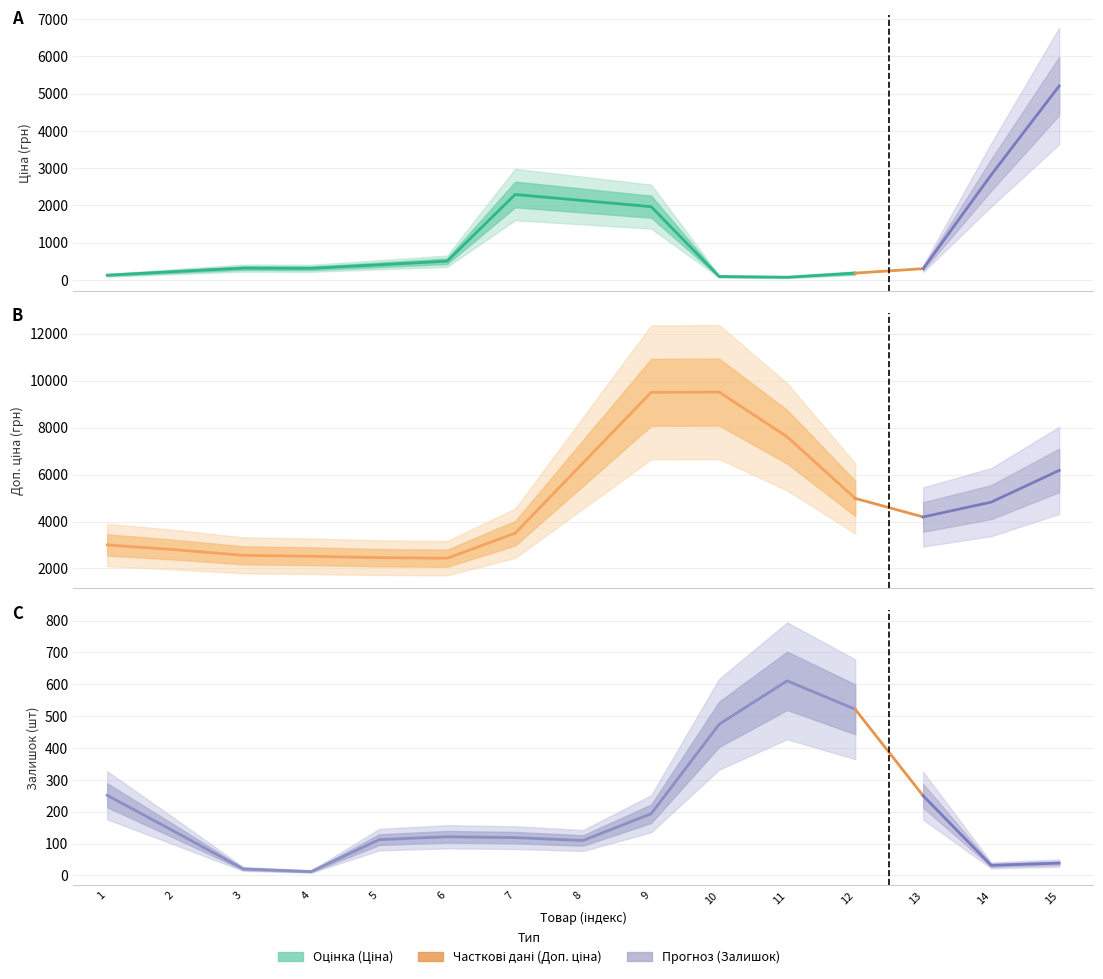

What is the value of the Ціна point at the 3rd from the left?

320.0